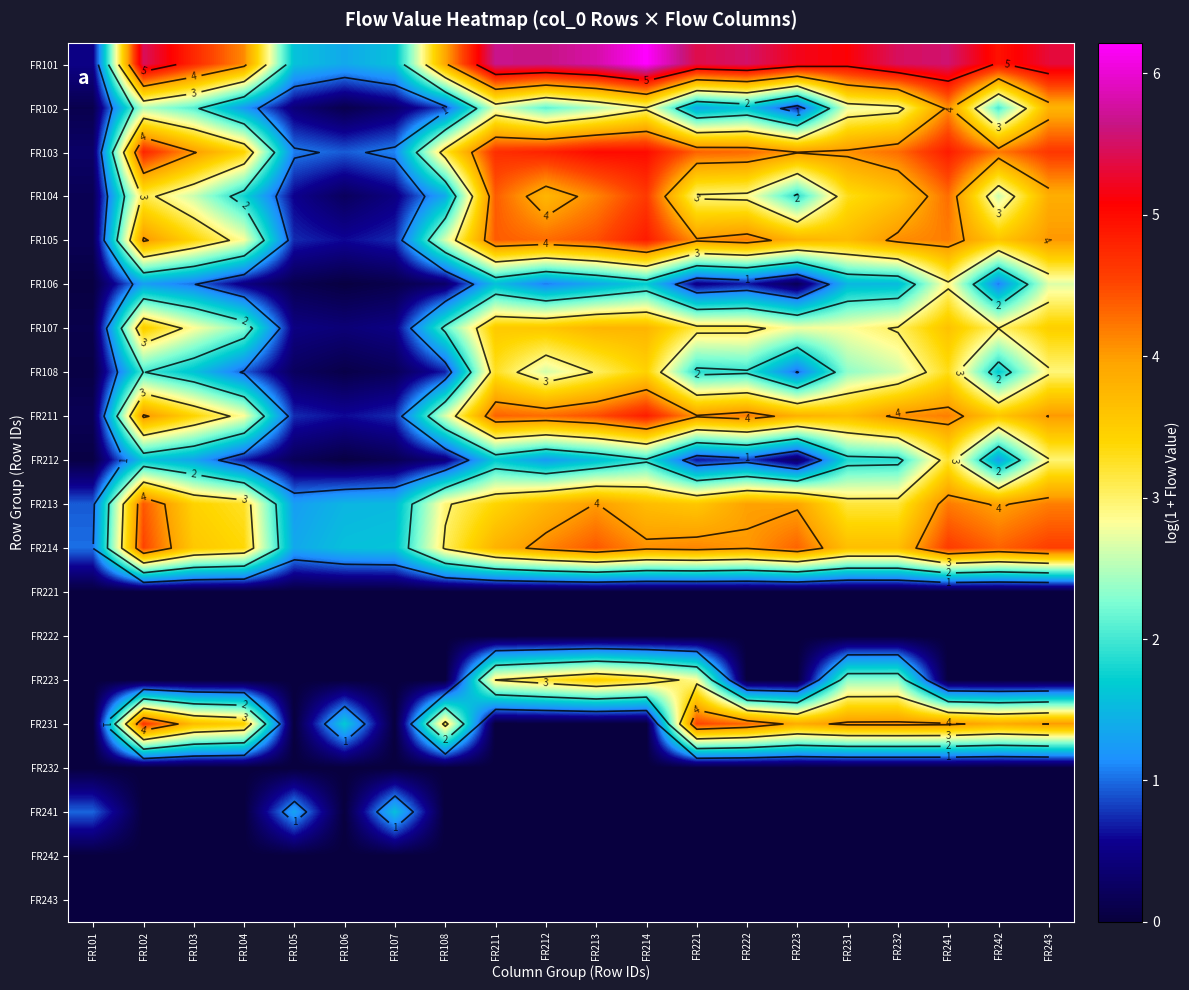

How many distinct data groups are displayed?

20